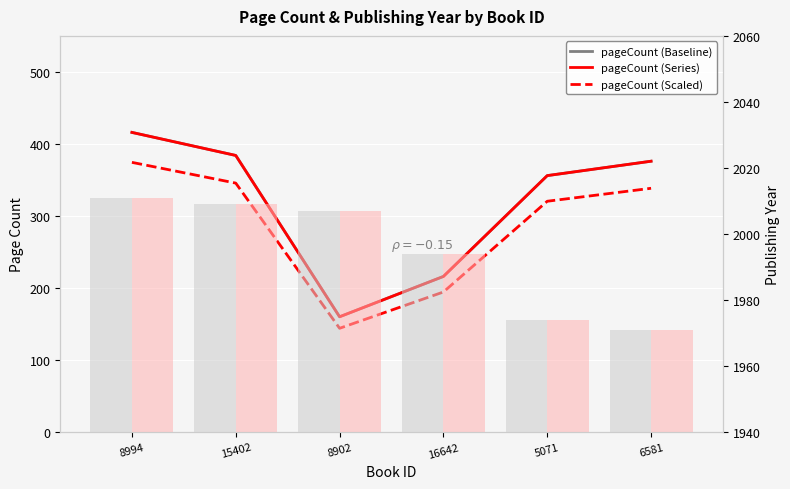

Which label corresponds to the smallest value in the chart?

8902